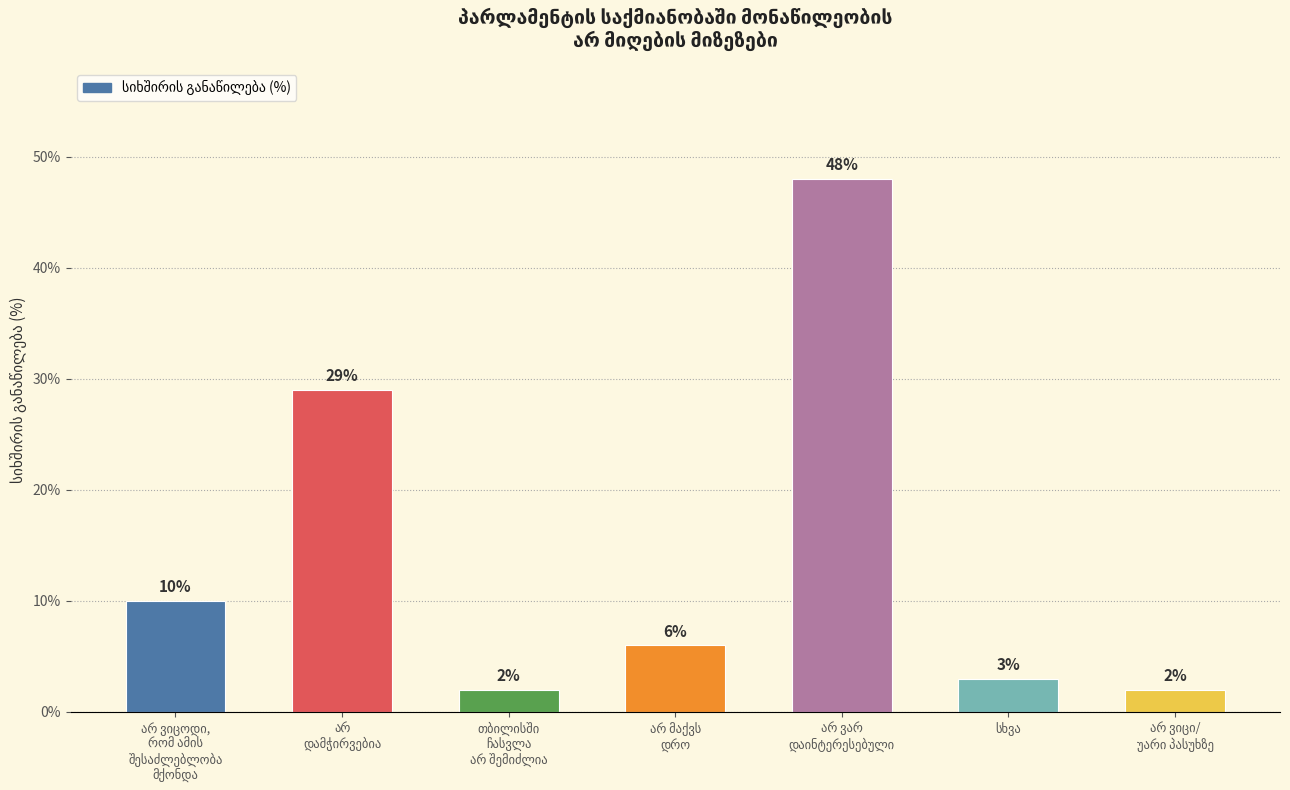

What is the value of the 3rd bar from the left?

2